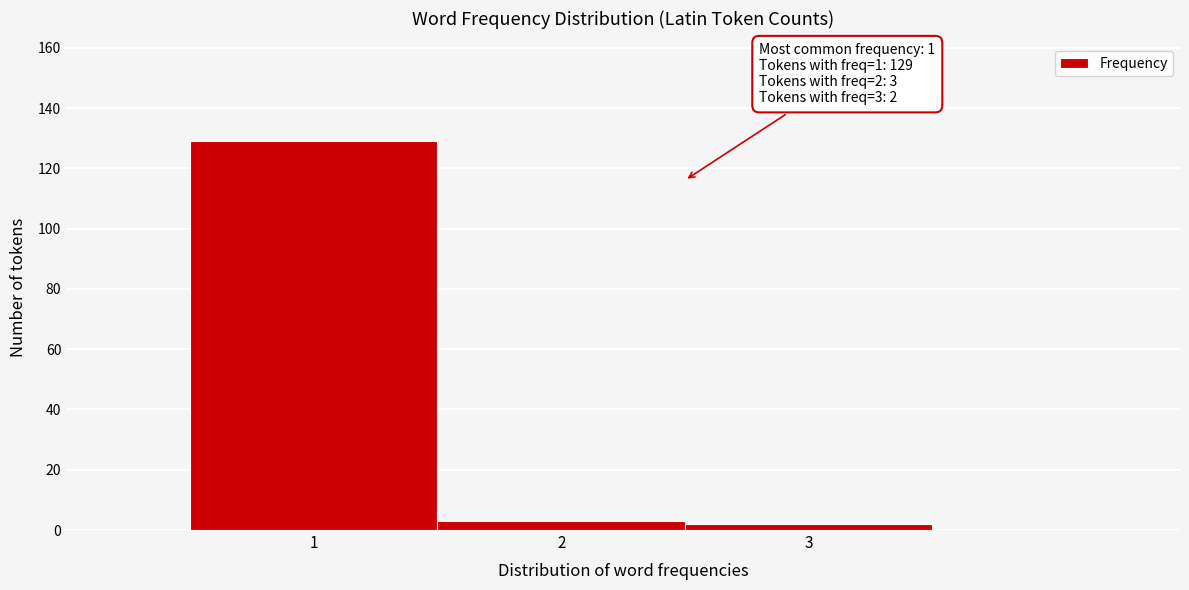

Over which range of the x-axis is the bar tallest?

0.5 to 1.5